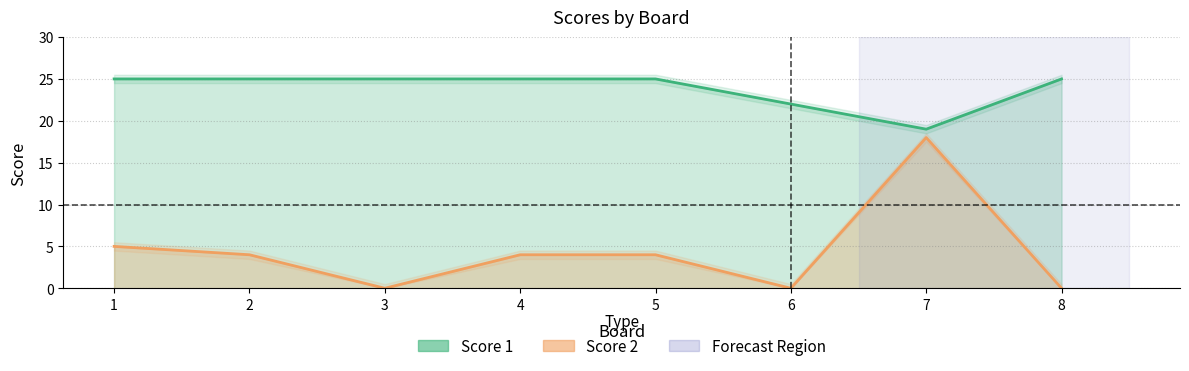

List the series in order of their peak value, lowest first.

Score 2, Score 1